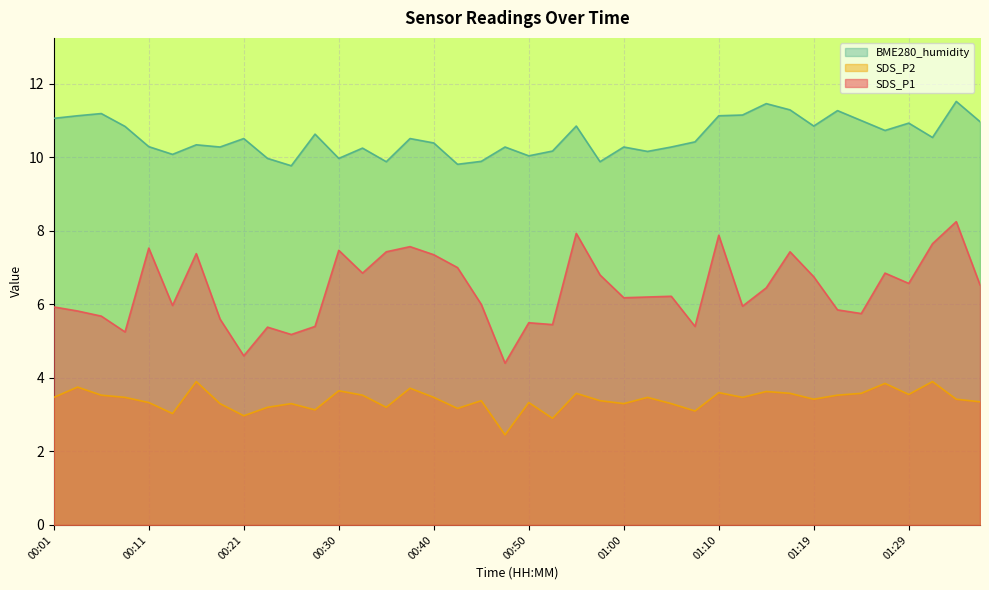

What is the sum of all BME280_humidity values?

422.0